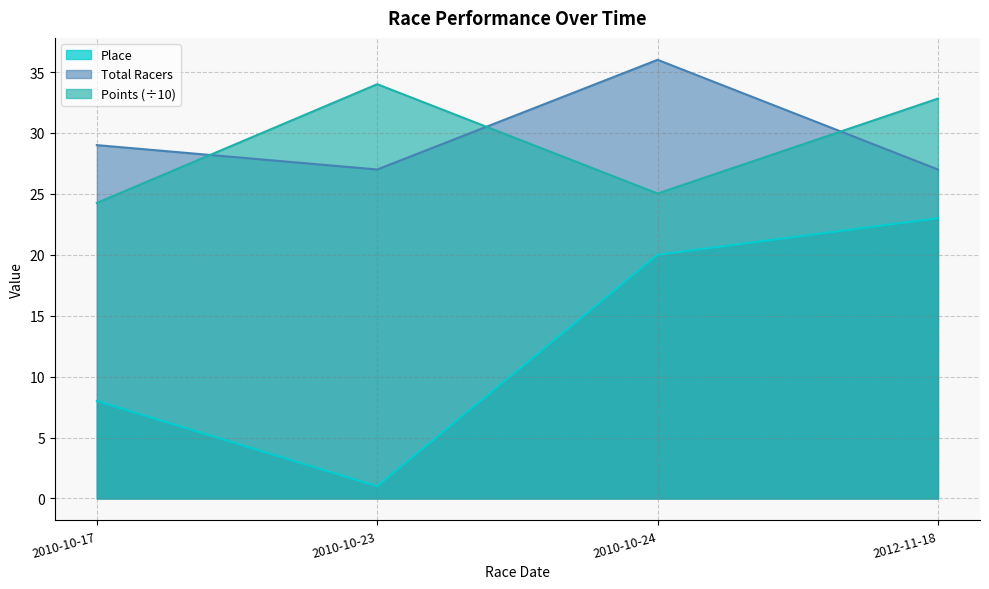

How many data points in Total Racers are less than 29?

2